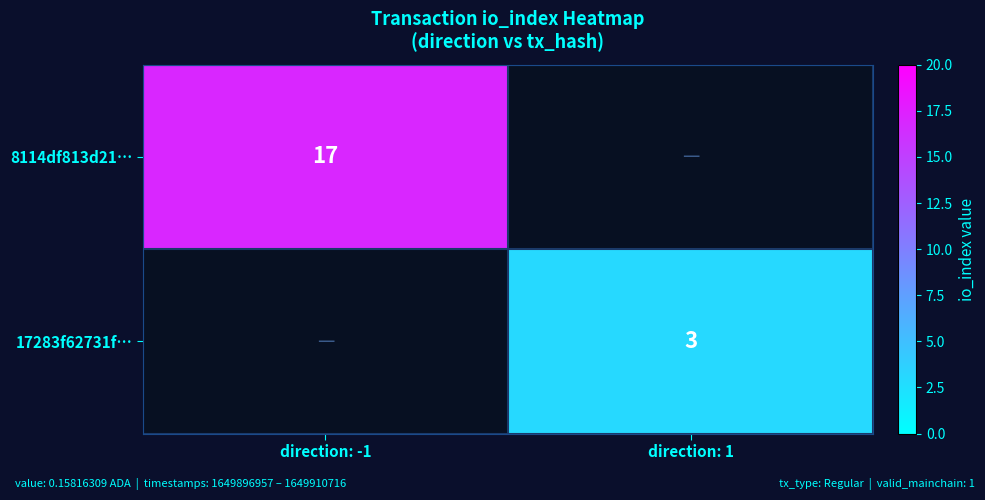

The 8114df813d21… series shows 9 at direction: -1. True or false?

False